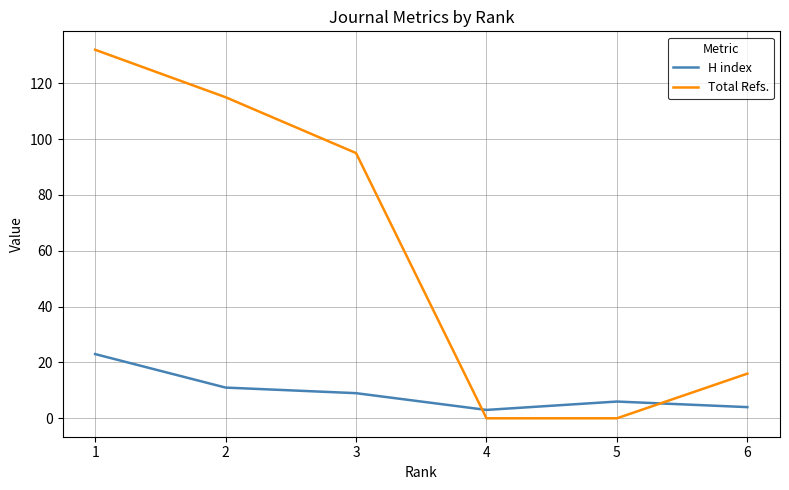

What is the difference between the second highest and minimum values in the Total Refs. series?

115